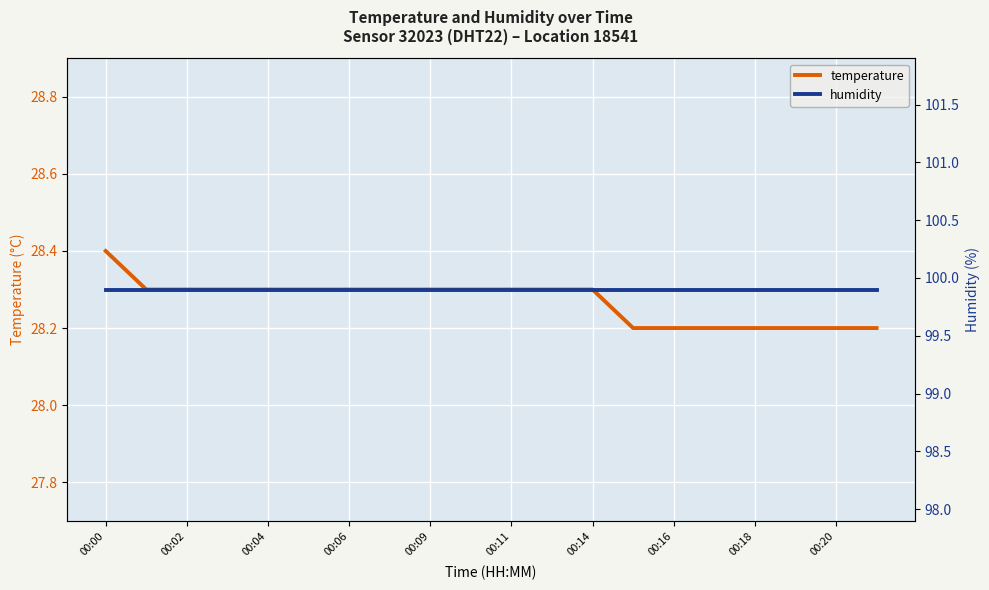

Is it true that humidity equals 99.9 at 00:02?

True